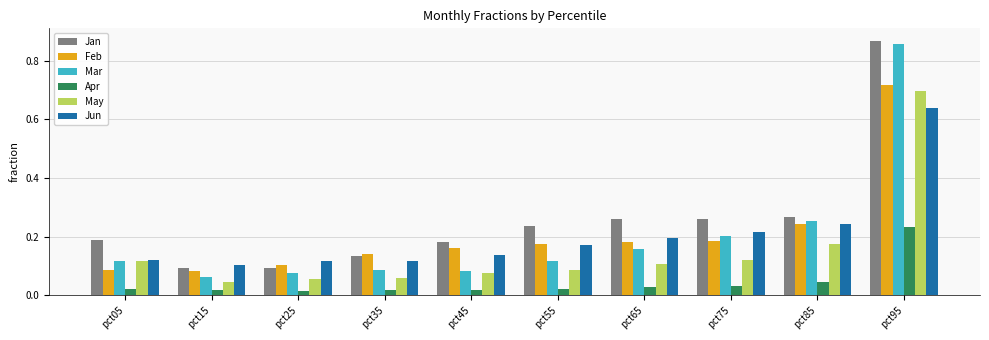

What is the total value across all series at pct85?

1.2